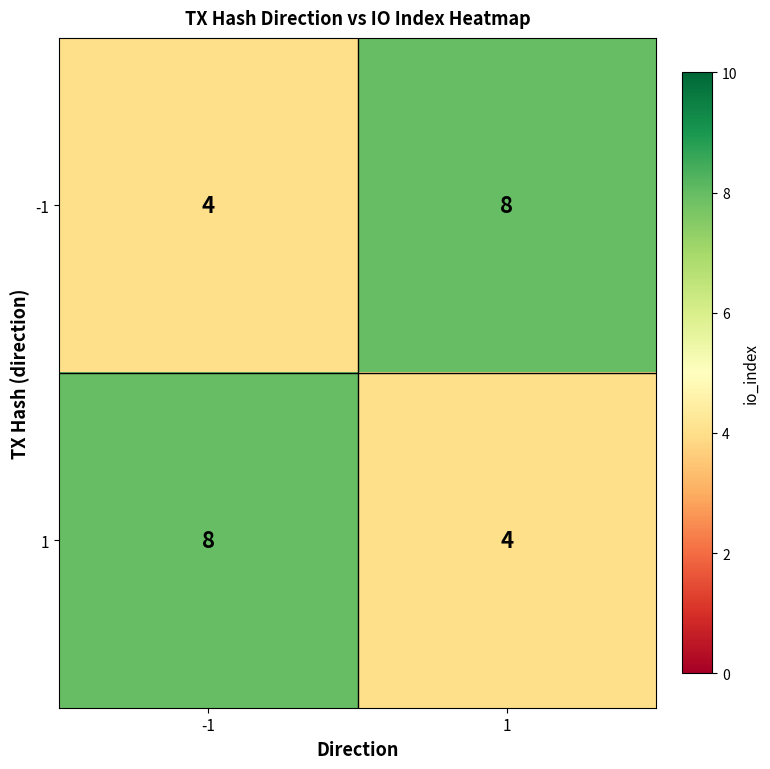

What value does the 1 series have at -1?

8